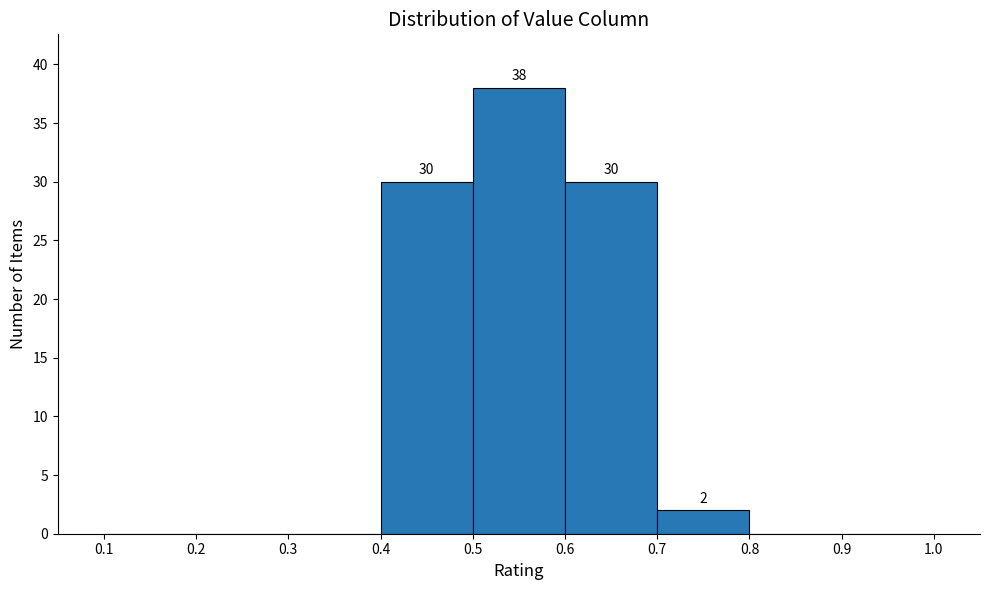

Which range on the x-axis has the tallest bar?

0.5 to 0.6